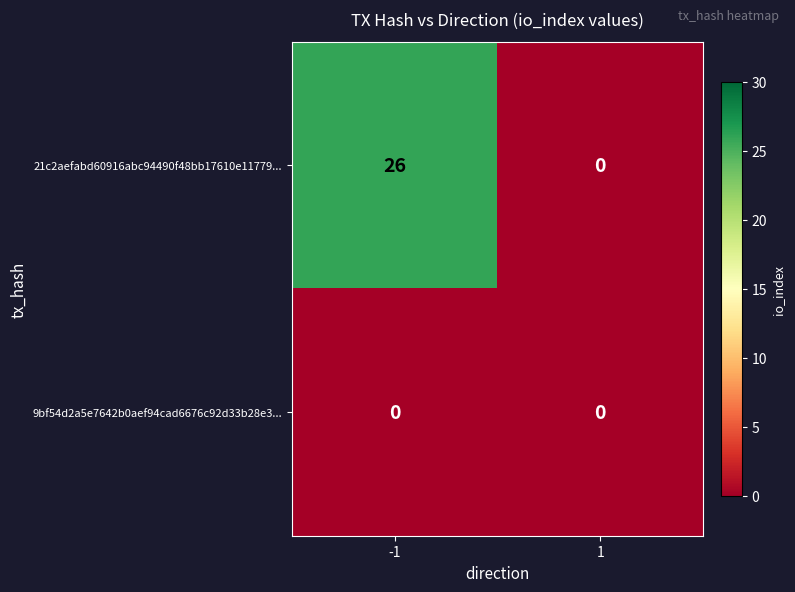

What is the average value of the 21c2aefabd60916abc94490f48bb17610e11779... series?

13